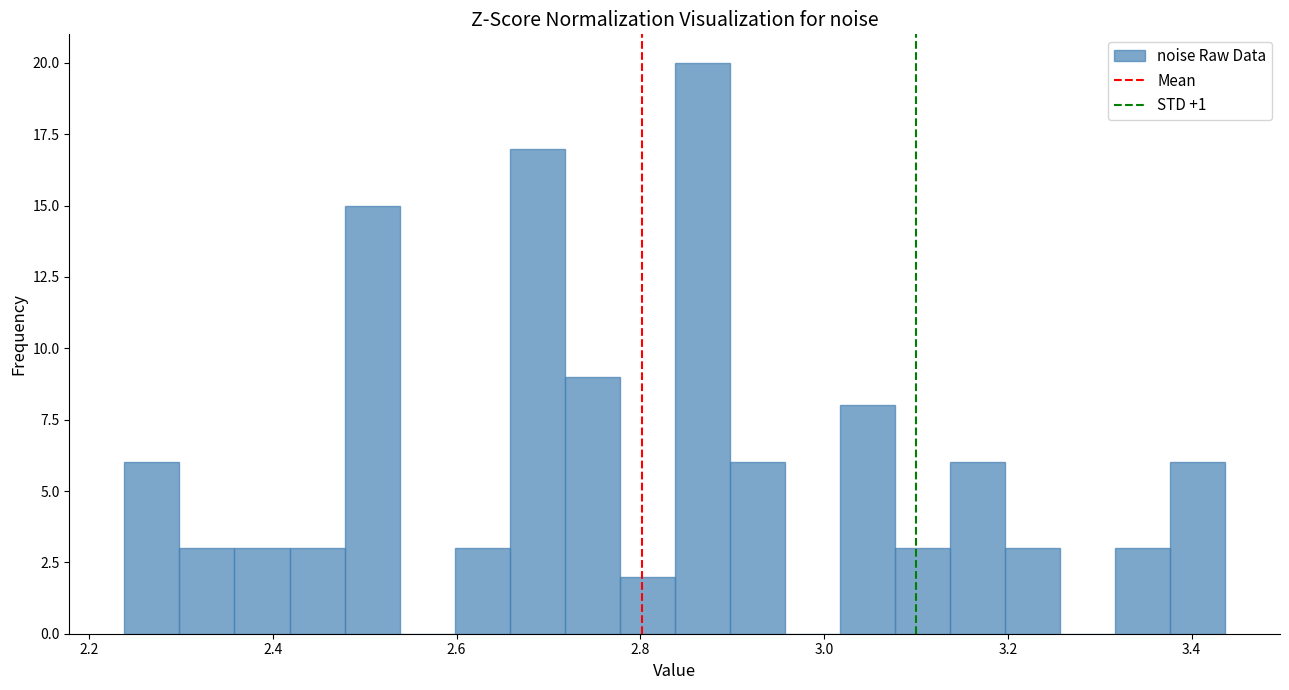

Read against the x-axis, roughly where is the centre of the tallest bar?

2.86